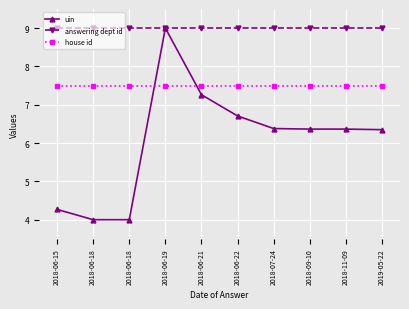

Rank the series by their average value, from lowest to highest.

uin, house id, answering dept id